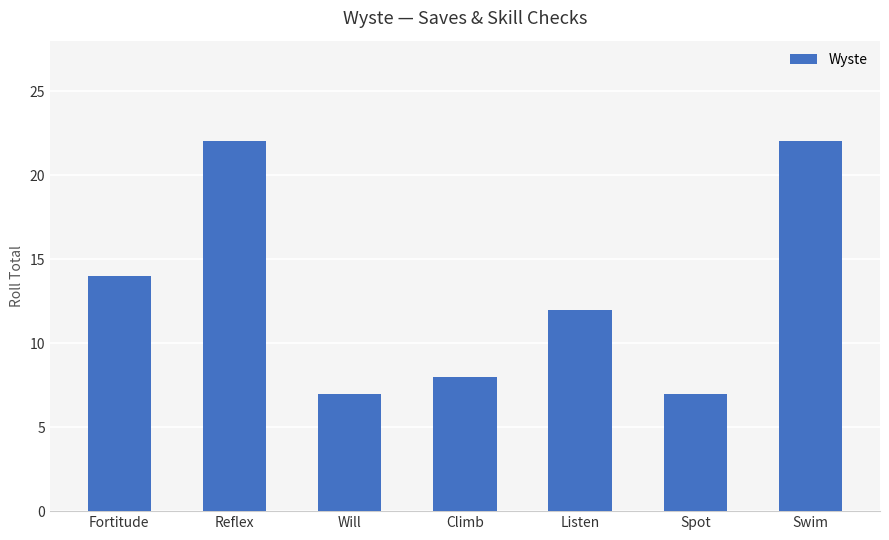

What is the sum of the values at Will and Swim?

29